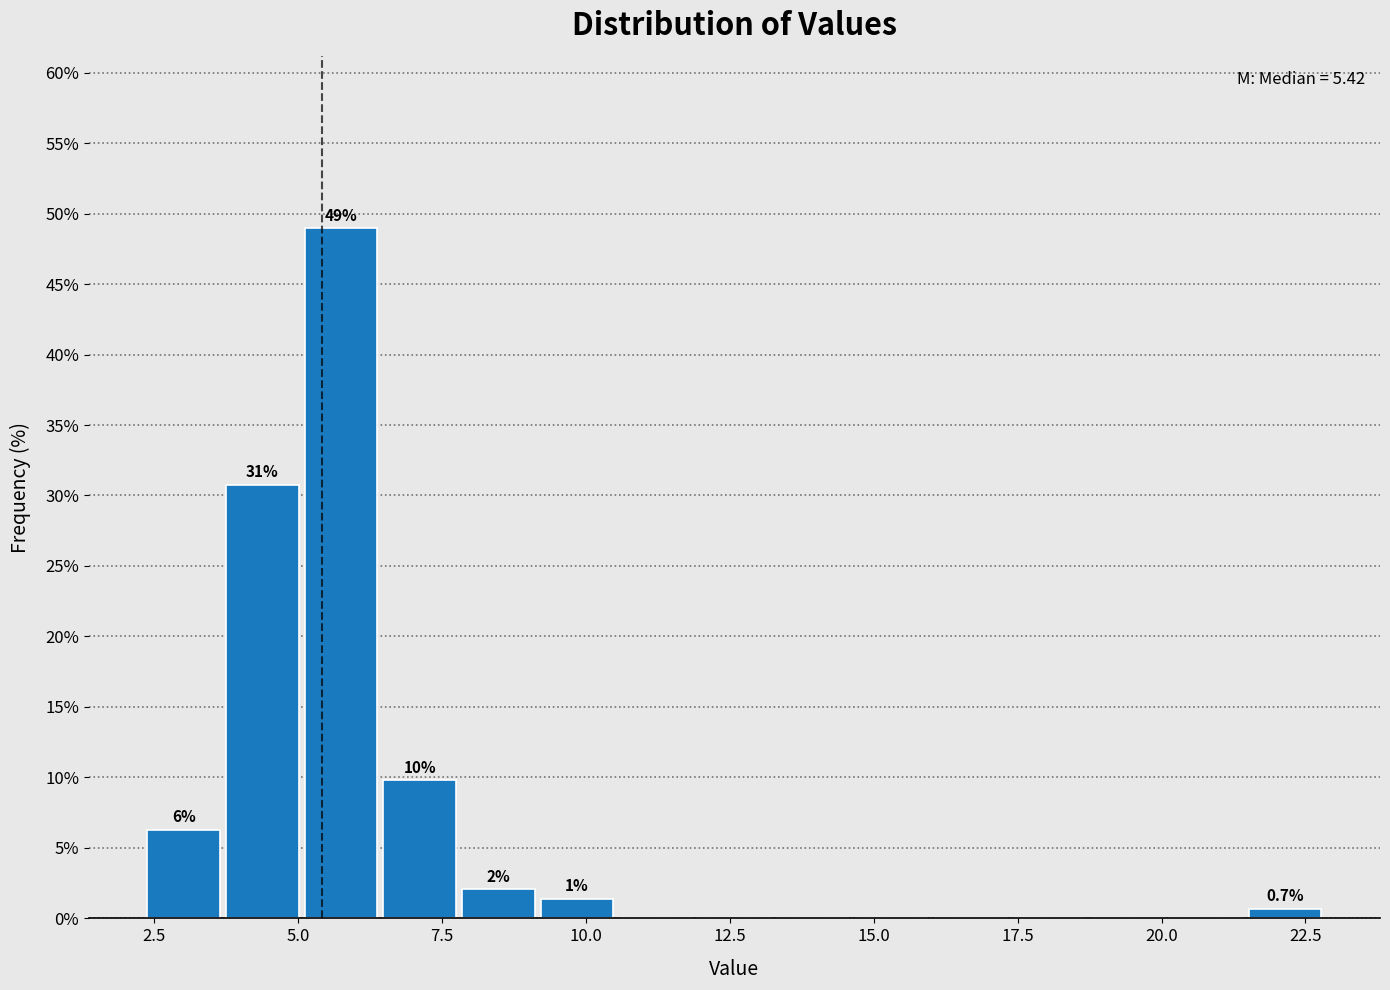

Read against the x-axis, roughly where is the centre of the tallest bar?

5.5